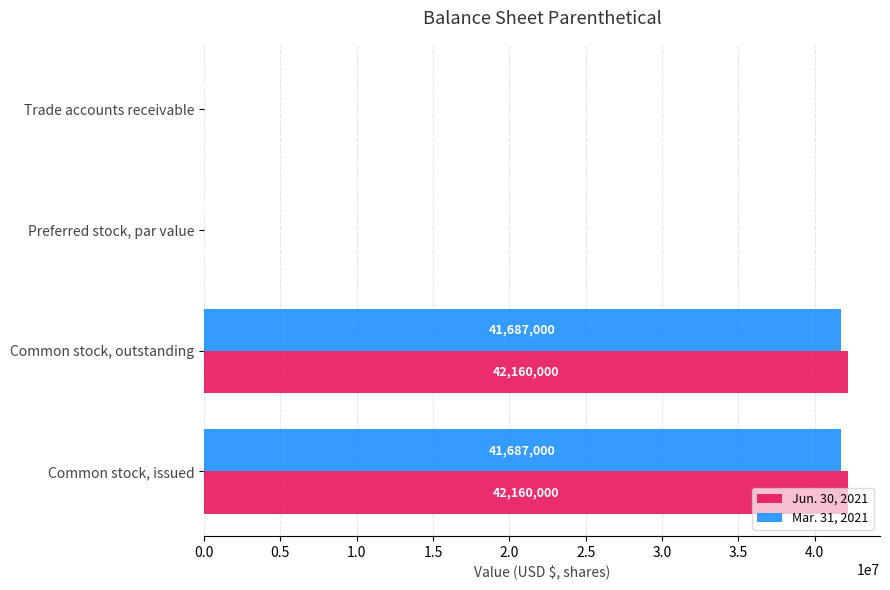

True or false: Jun. 30, 2021 has a value of 70761815 at Common stock, issued.

False